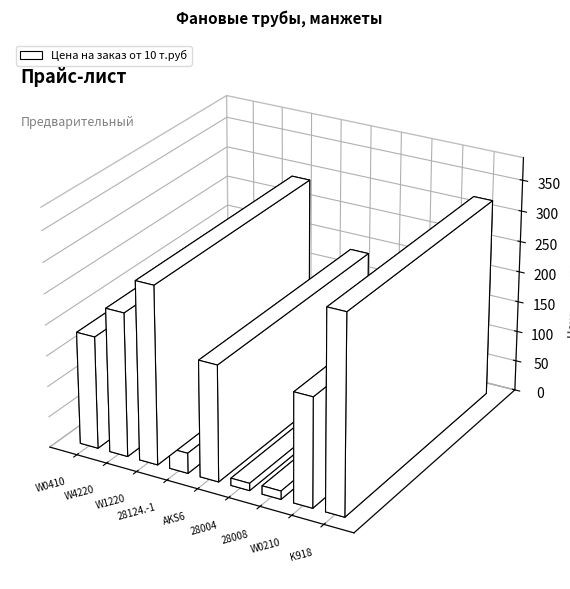

How many distinct data groups are displayed?

1